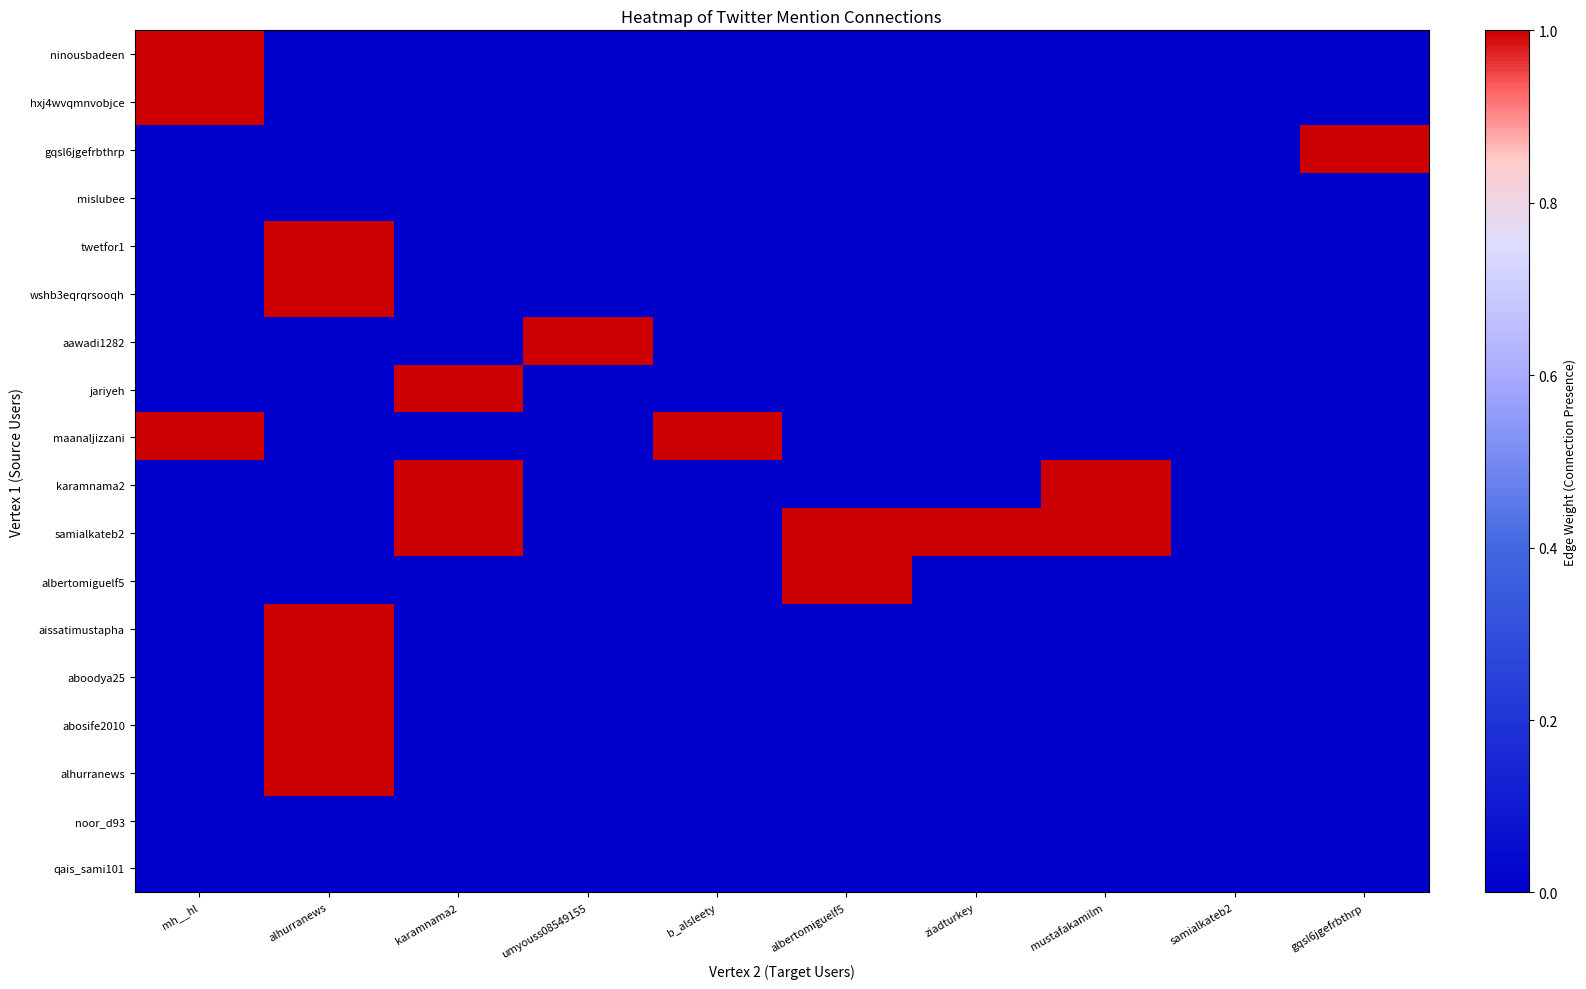

Which label corresponds to the largest value in the chart?

mh__hl